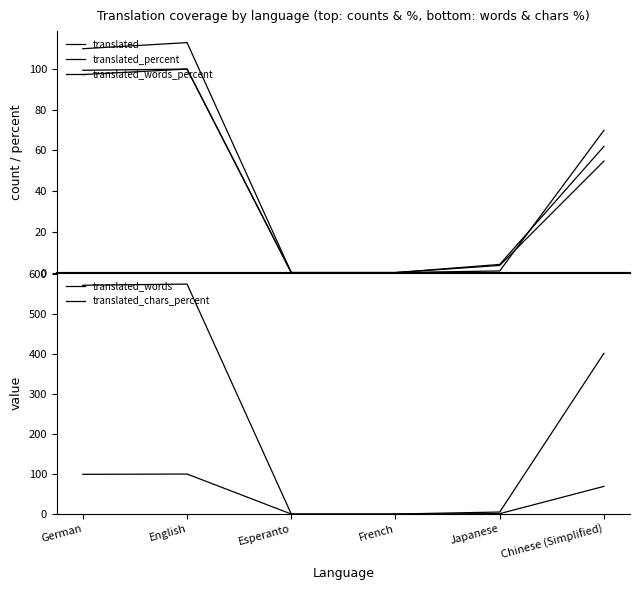

At which label is translated_chars_percent closest to 50?

Chinese (Simplified)